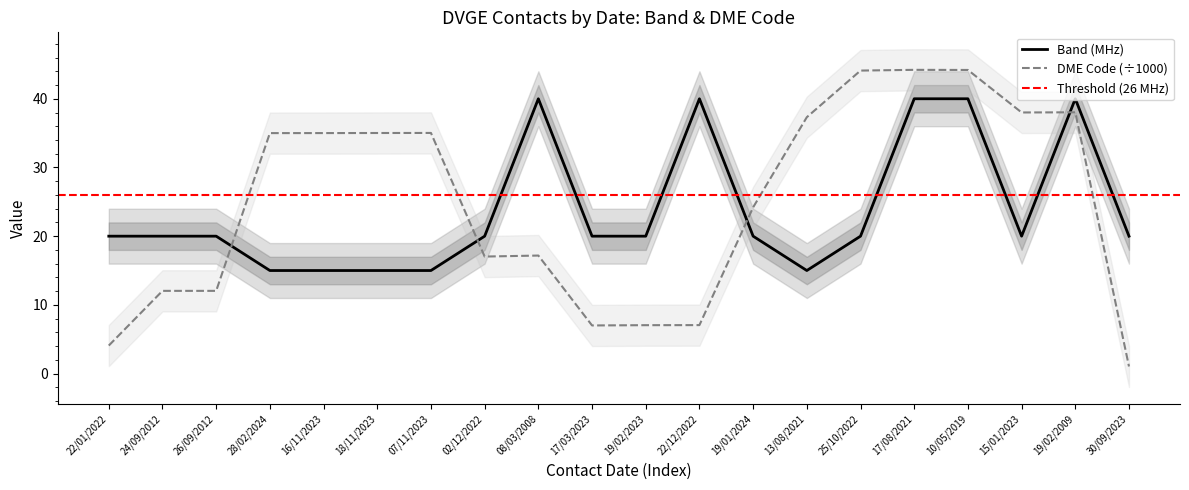

In DME Code, how many points are higher than both neighbors (excluding endpoints)?

4